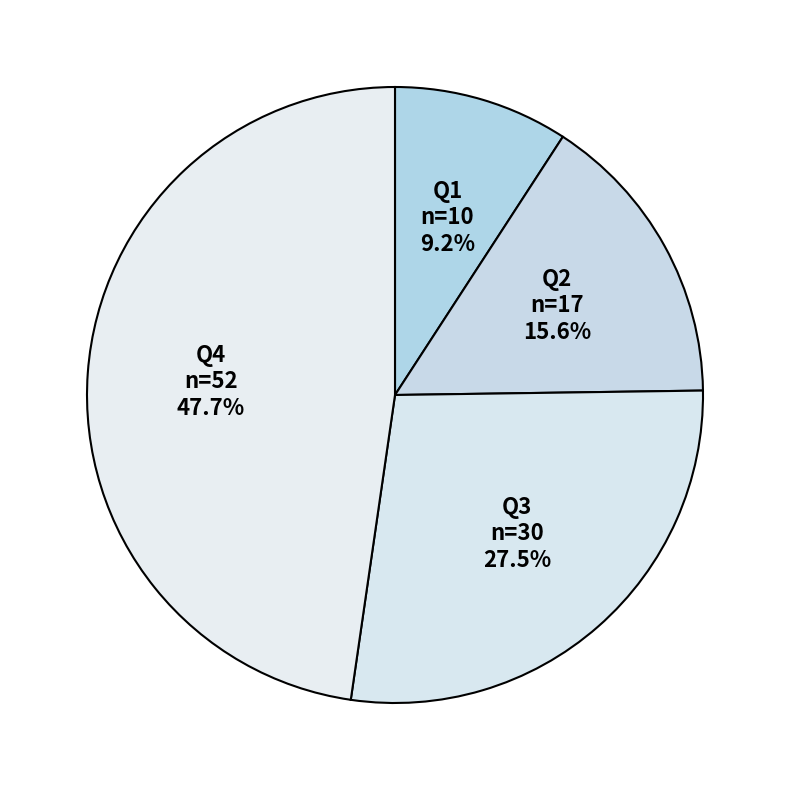

Does Q2 represent more than half of the total?

No